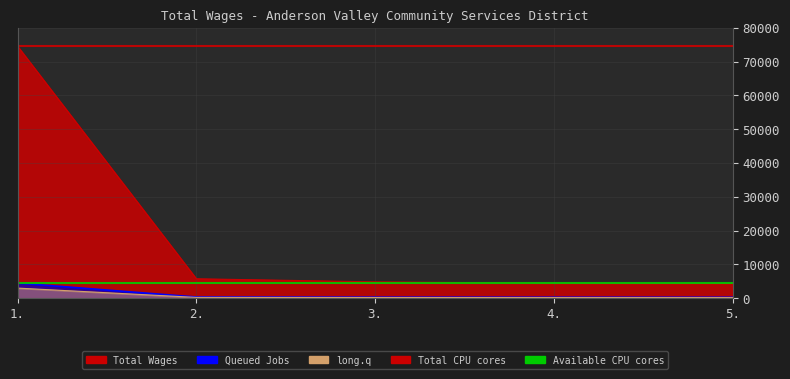

True or false: the data has more than 2 interior local peaks.

False